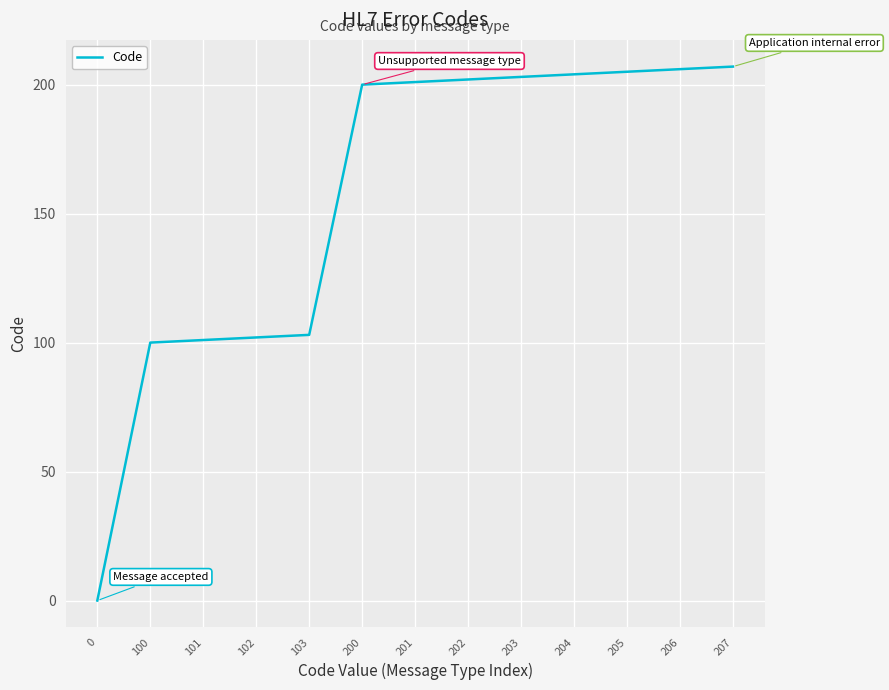

Is it true that the value at 207 is 207?

True